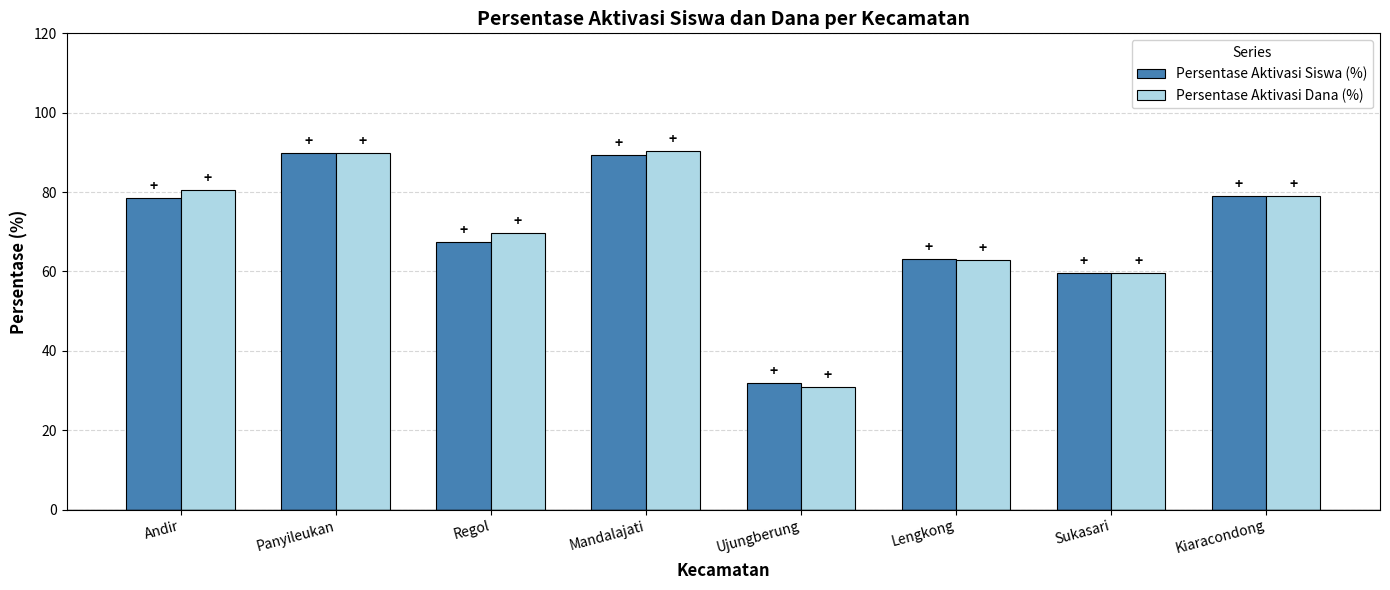

At which category does the chart reach its minimum across all series?

Ujungberung